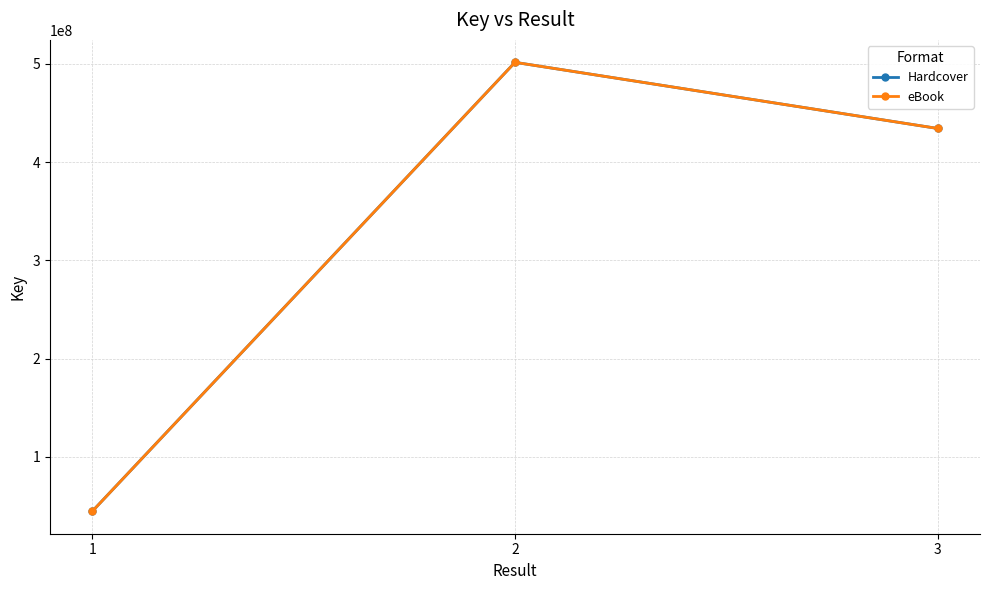

Reading right to left, list all the values displayed in this chart.

Hardcover: 3=434166363	2=501443681	1=44695299
eBook: 3=434166363	2=501443681	1=44695299